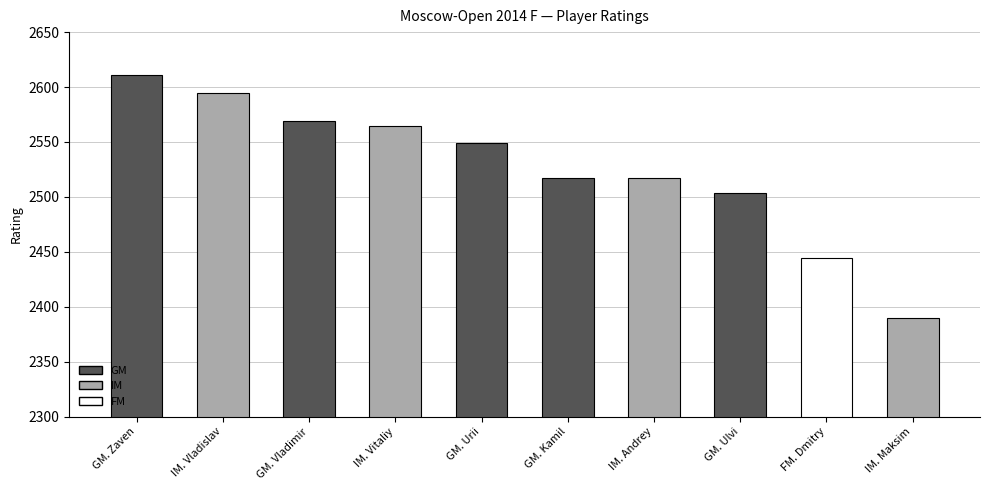

What is the change in value from Eliseev Urii to Stukopin Andrey?

-32